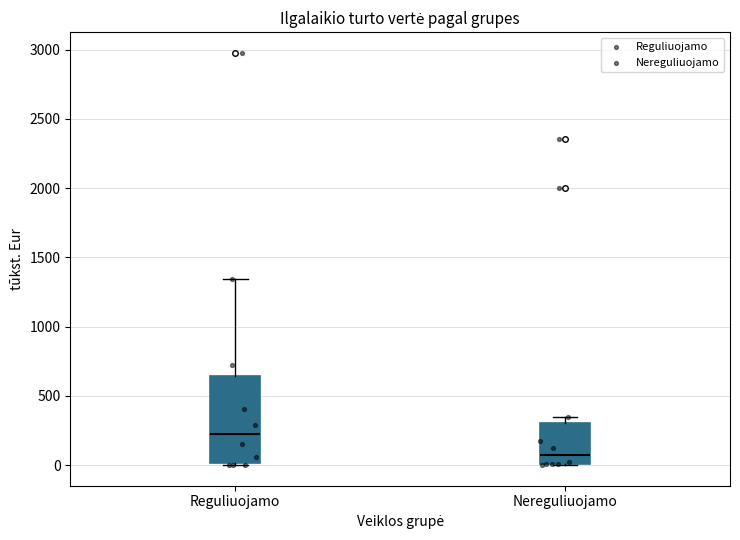

Which box's median line is the highest?

Reguliuojamo